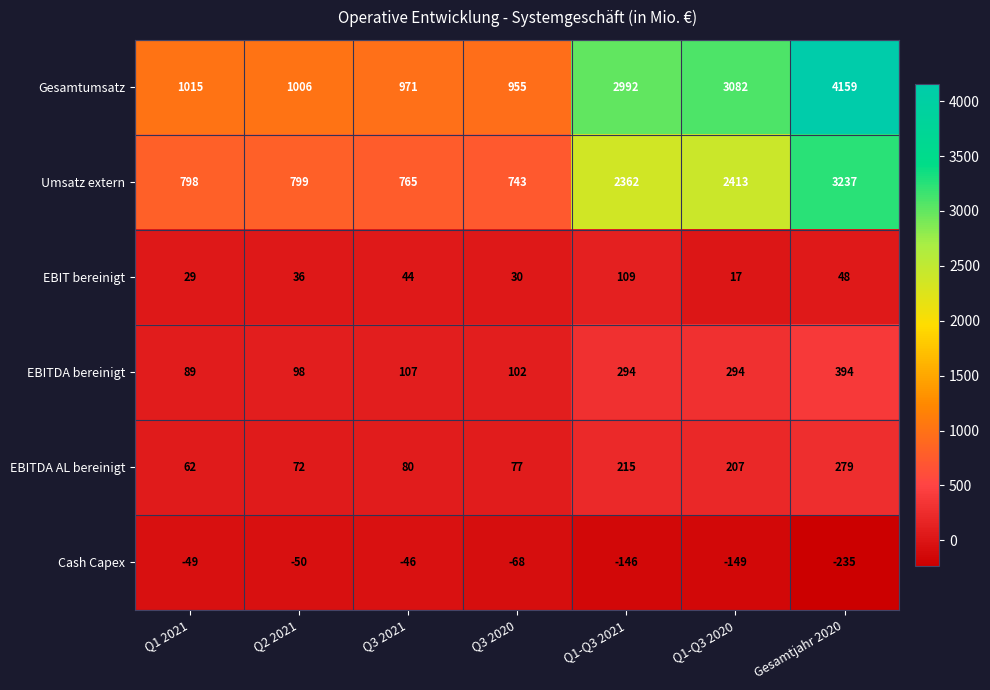

Is it true that Gesamtumsatz equals 663 at Q1-Q3 2020?

False